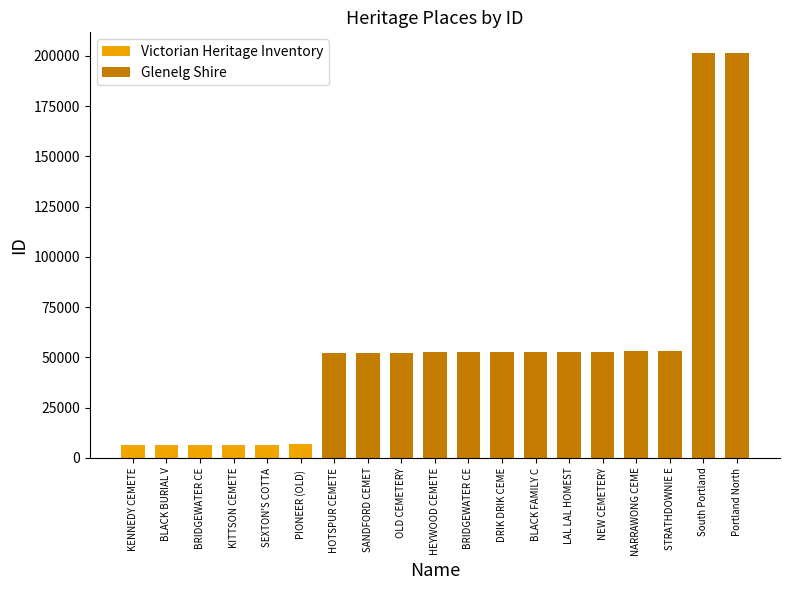

Reading right to left, list all the values displayed in this chart.

Victorian Heritage Inventory: Portland North=0	South Portland=0	STRATHDOWNIE E=0	NARRAWONG CEME=0	NEW CEMETERY=0	LAL LAL HOMEST=0	BLACK FAMILY C=0	DRIK DRIK CEME=0	BRIDGEWATER CE=0	HEYWOOD CEMETE=0	OLD CEMETERY=0	SANDFORD CEMET=0	HOTSPUR CEMETE=0	PIONEER (OLD) =6649	SEXTON'S COTTA=6635	KITTSON CEMETE=6607	BRIDGEWATER CE=6605	BLACK BURIAL V=6601	KENNEDY CEMETE=6594
Glenelg Shire: Portland North=201638	South Portland=201630	STRATHDOWNIE E=53003	NARRAWONG CEME=52959	NEW CEMETERY=52873	LAL LAL HOMEST=52763	BLACK FAMILY C=52748	DRIK DRIK CEME=52678	BRIDGEWATER CE=52597	HEYWOOD CEMETE=52459	OLD CEMETERY=52406	SANDFORD CEMET=52405	HOTSPUR CEMETE=52352	PIONEER (OLD) =0	SEXTON'S COTTA=0	KITTSON CEMETE=0	BRIDGEWATER CE=0	BLACK BURIAL V=0	KENNEDY CEMETE=0